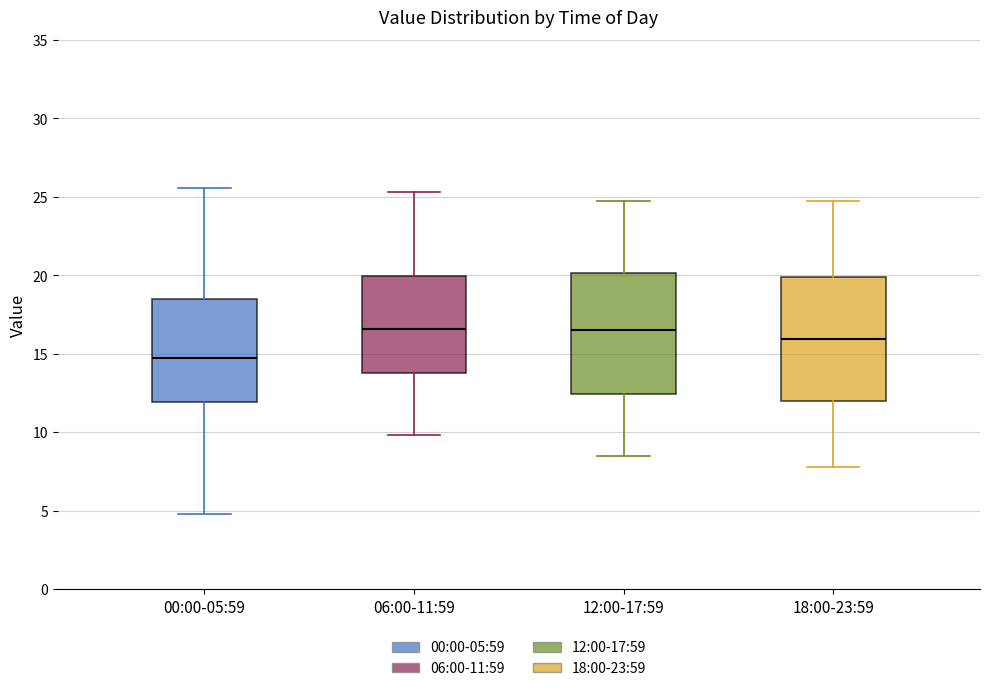

Reading left to right, transcribe this box plot: for each box, give where its median line is, the range the box spans, and where its two whiskers end, as read against the y-axis. The values are not printed on the chart, so give them approximately, as read against the axis.

00:00-05:59: median 14.5, box 12.0 to 18.5, whiskers 5.0 to 25.5
06:00-11:59: median 16.5, box 13.5 to 20.0, whiskers 10.0 to 25.5
12:00-17:59: median 16.5, box 12.5 to 20.0, whiskers 8.5 to 25.0
18:00-23:59: median 16.0, box 12.0 to 20.0, whiskers 8.0 to 24.5